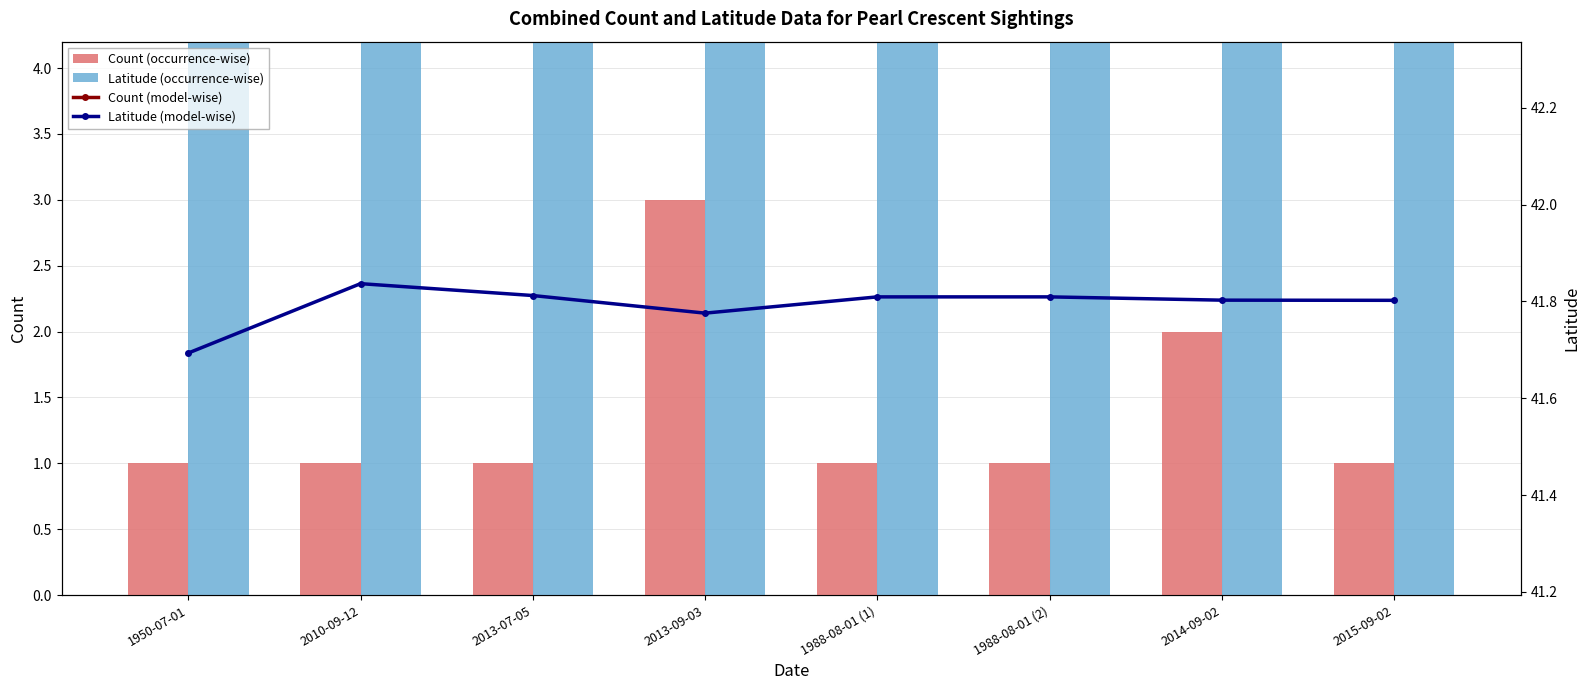

Which category has the lowest value in the Latitude (occurrence-wise) series?

1950-07-01